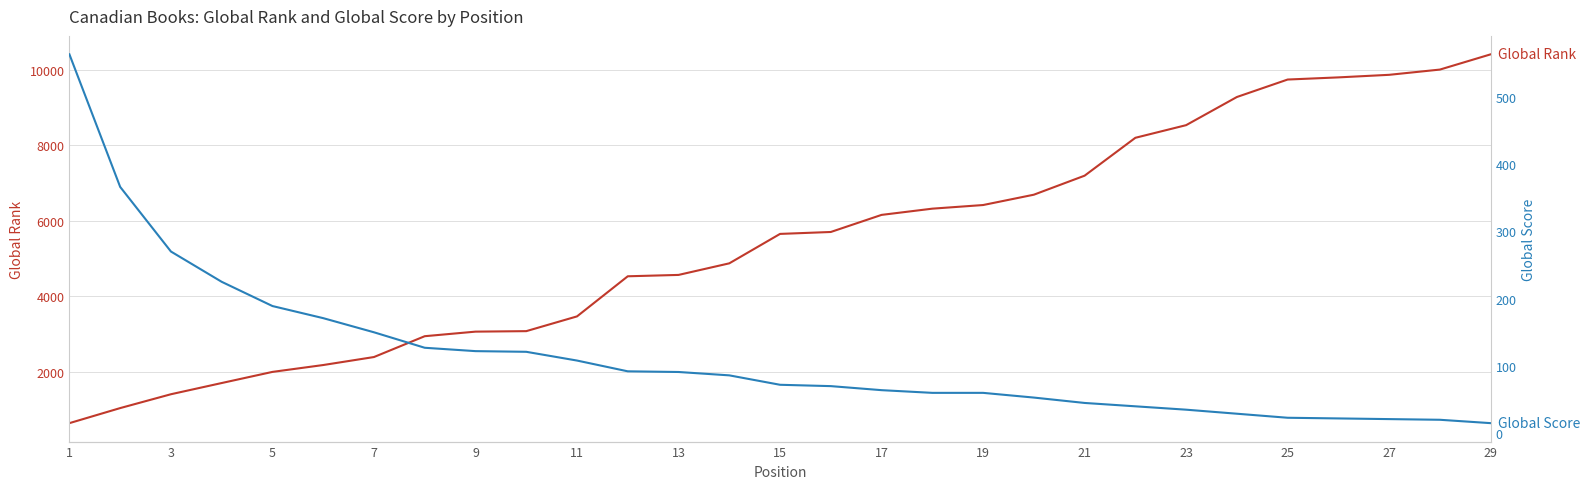

At 27, list the series in order from smallest to largest.

Global Score, Global Rank